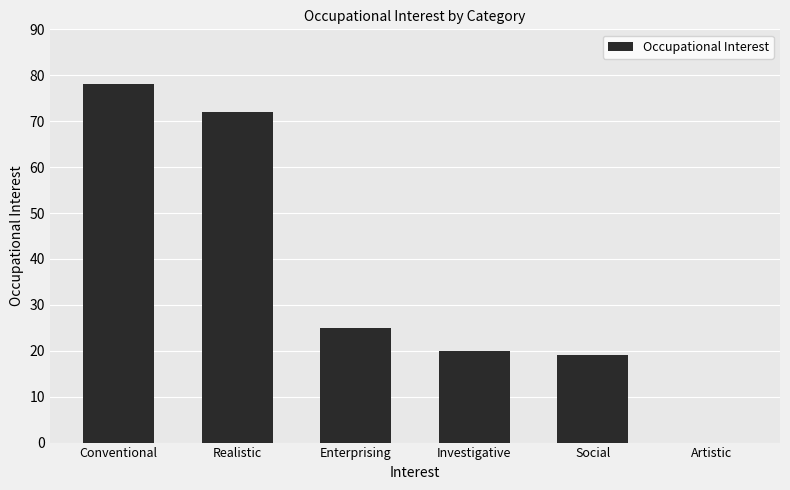

True or false: the data shows 36 at Enterprising.

False